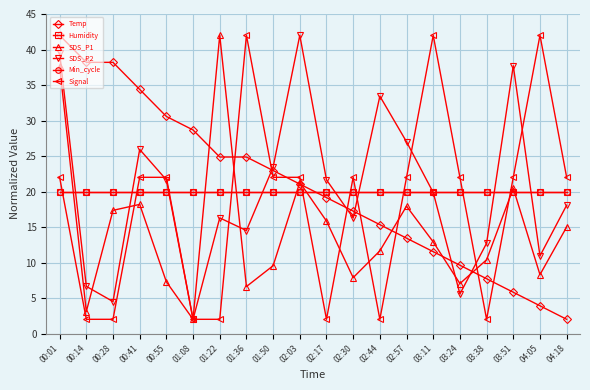

Is this an area chart (filled region under the line)?

No